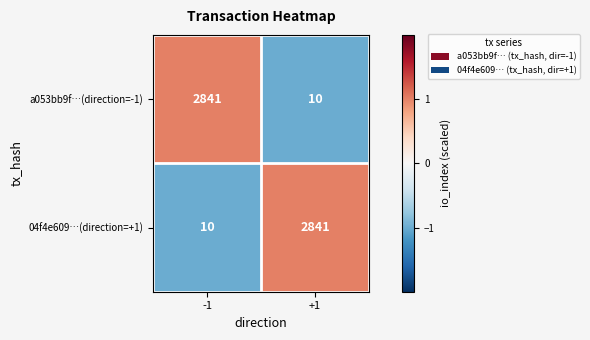

What is the spread (max minus min) of values at -1?

2831